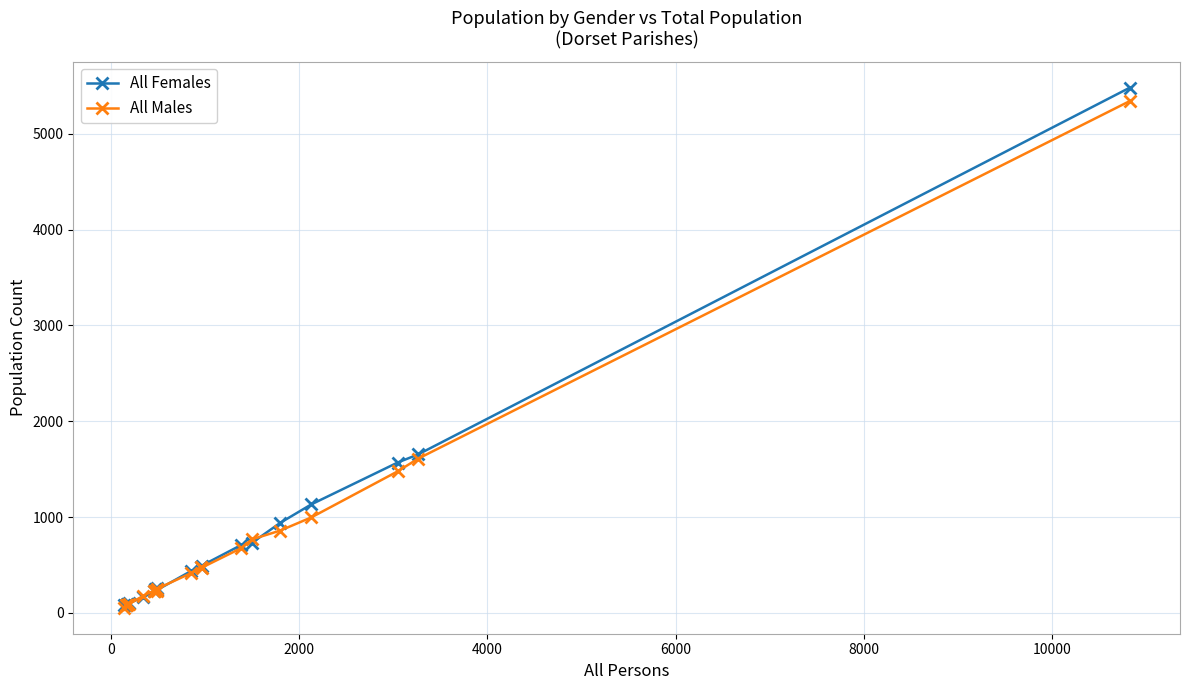

Which series has the largest range (max minus min)?

All Females